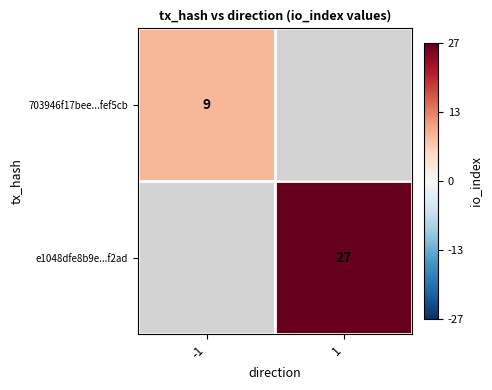

Count the number of data series in this chart.

2